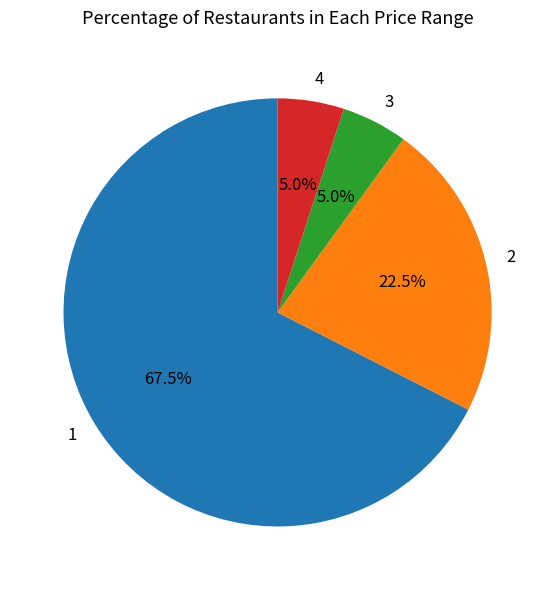

What is the ratio of the value at 1 to the value at 2?

3.0